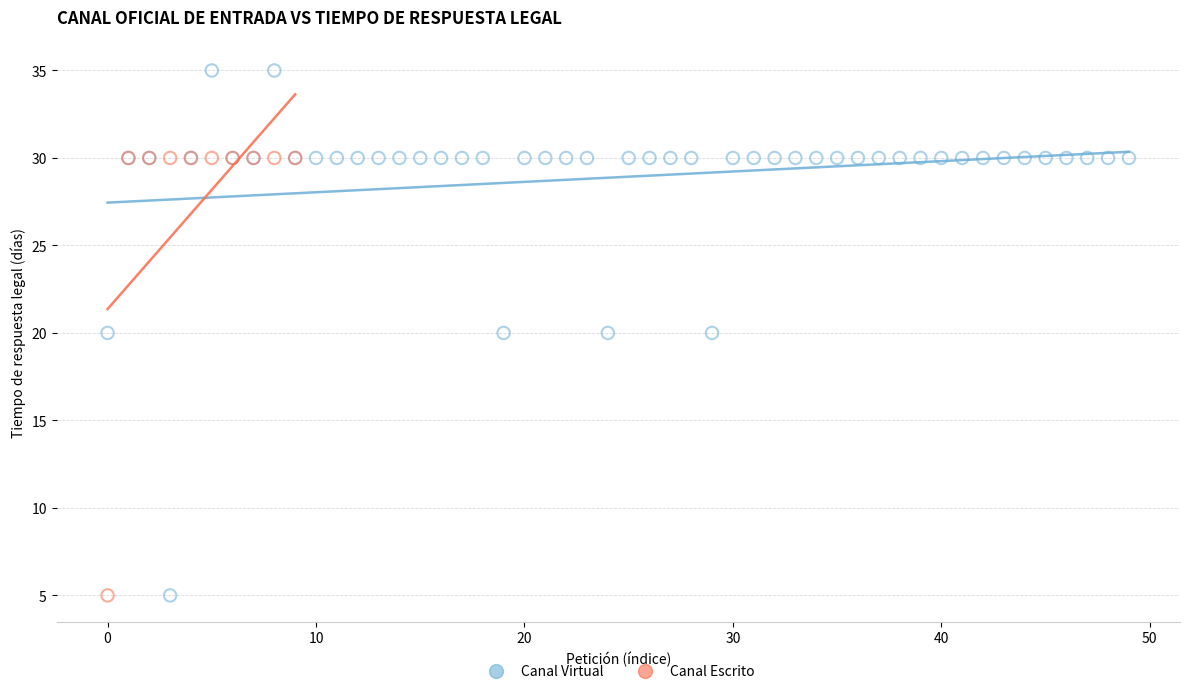

What are all the series names shown in the legend?

Canal Virtual, Canal Escrito